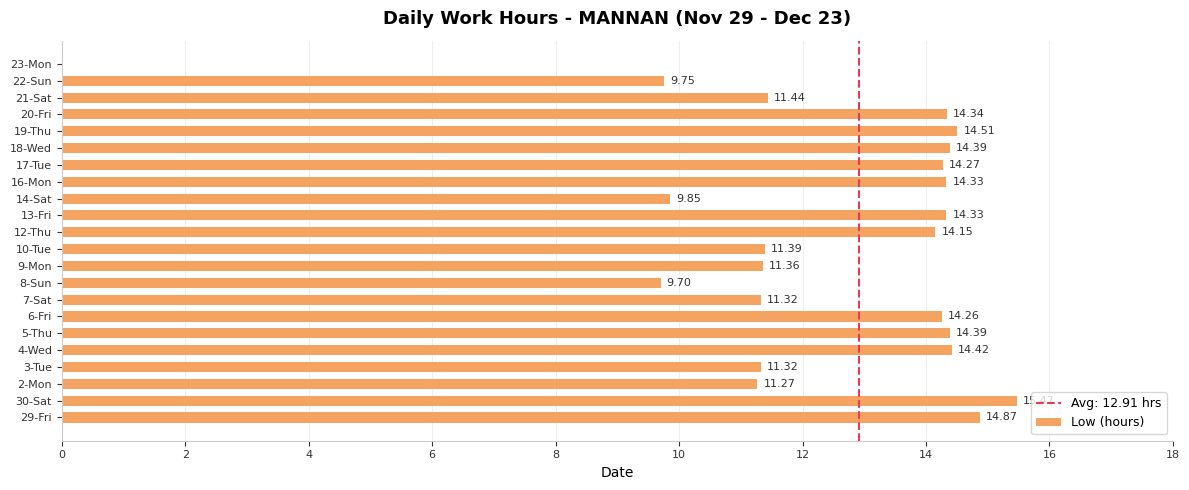

Between 19-Thu and 7-Sat, which is larger?

19-Thu